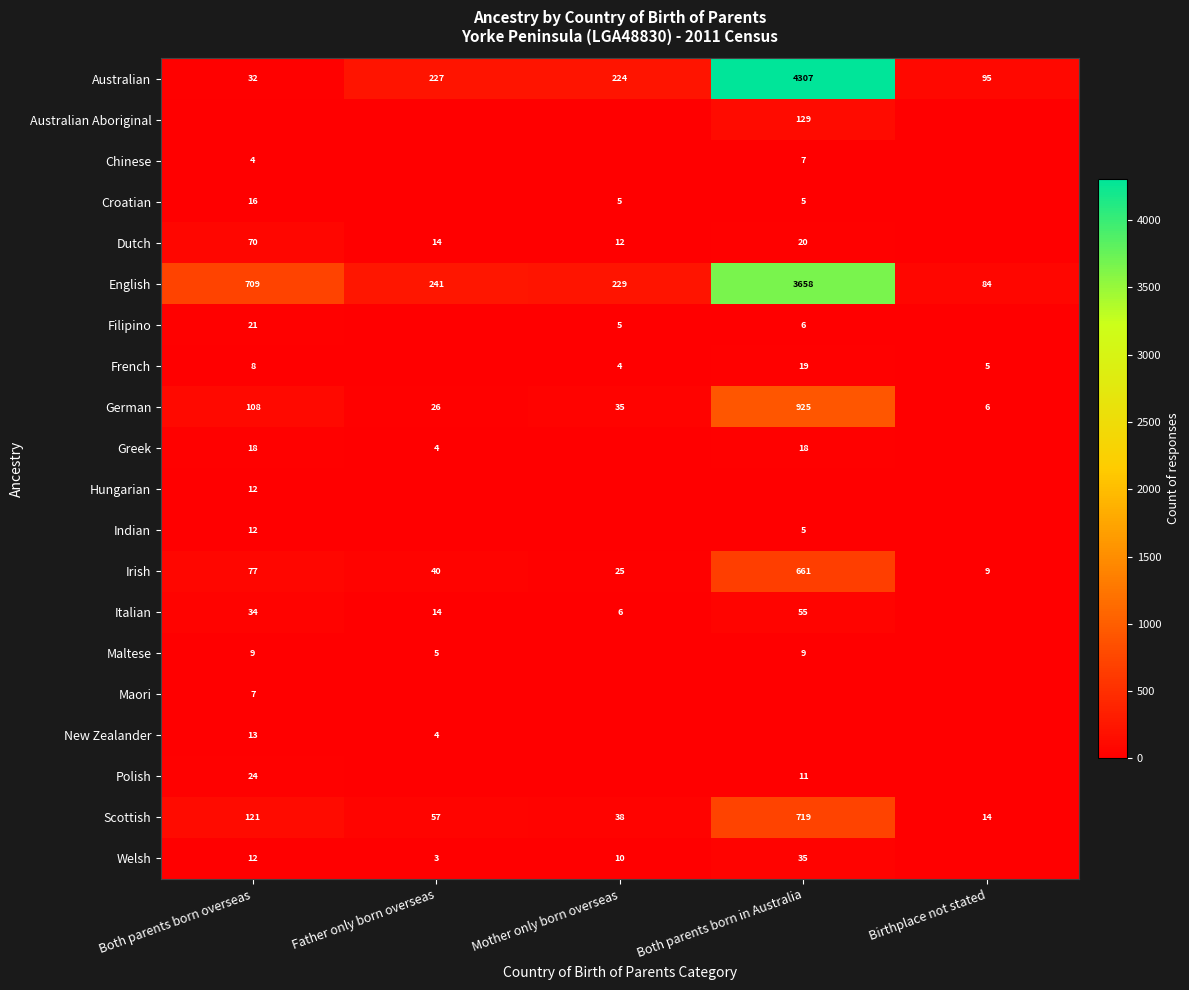

What is the sum of the Australian values at Mother only born overseas and Father only born overseas?

451